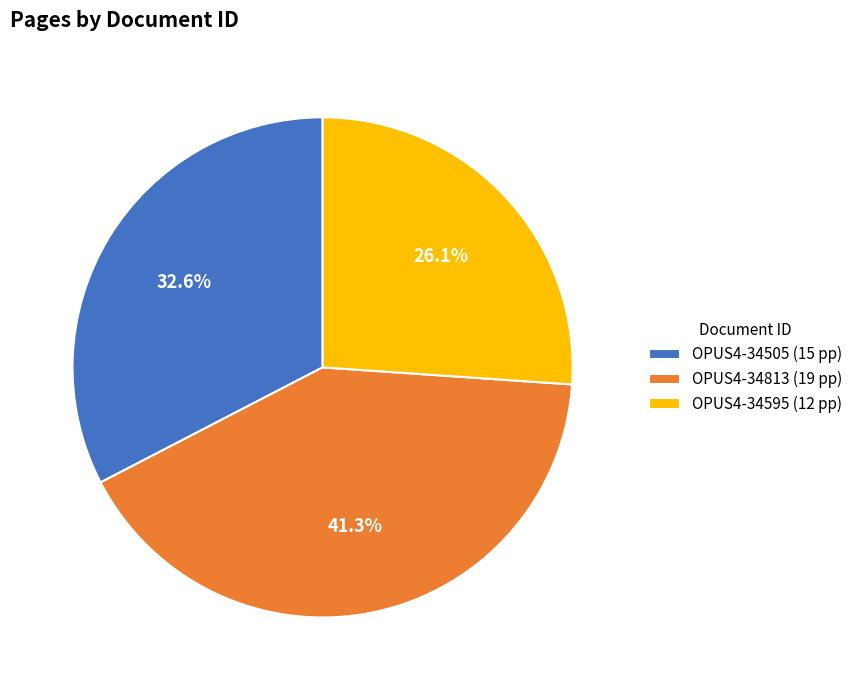

Count the number of slices in the pie.

3